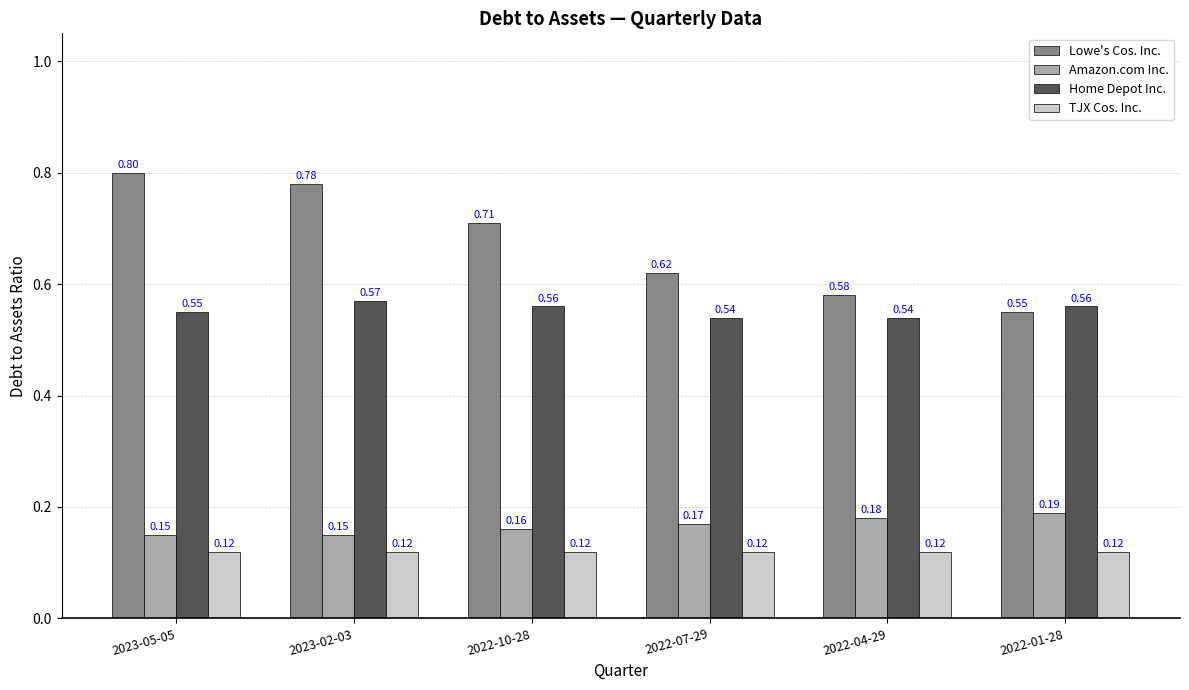

What is the sum of all Home Depot Inc. values?

3.3